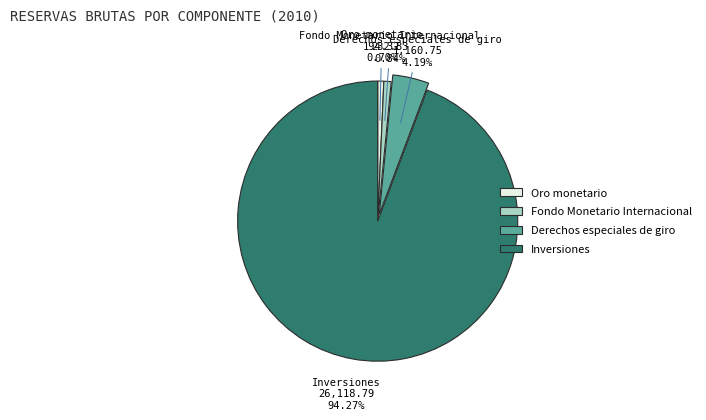

Is there any slice that represents more than half of the pie?

Yes